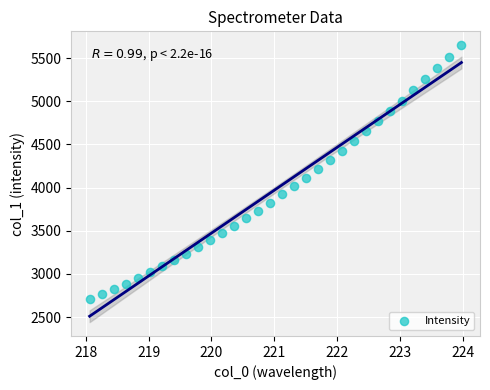

What is the range of X values (max minus min)?

5.9